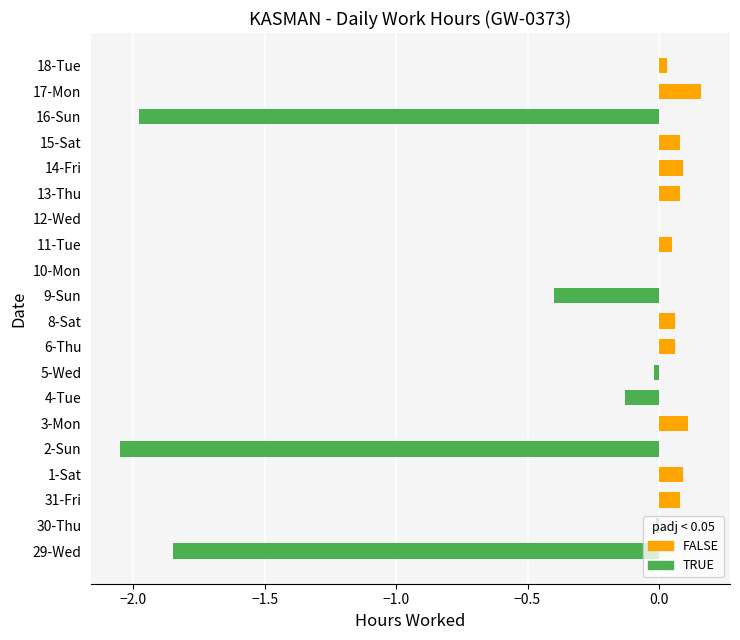

Which label corresponds to the largest value in the chart?

17-Mon